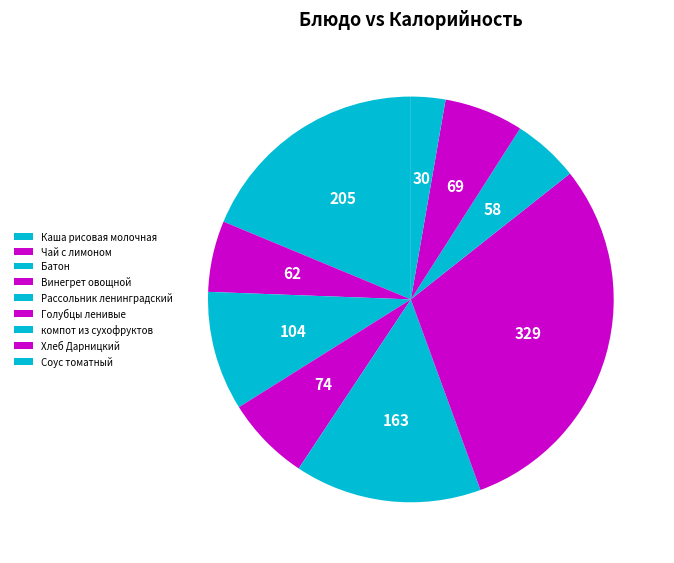

To the nearest percent, what is the average slice percentage?

11%